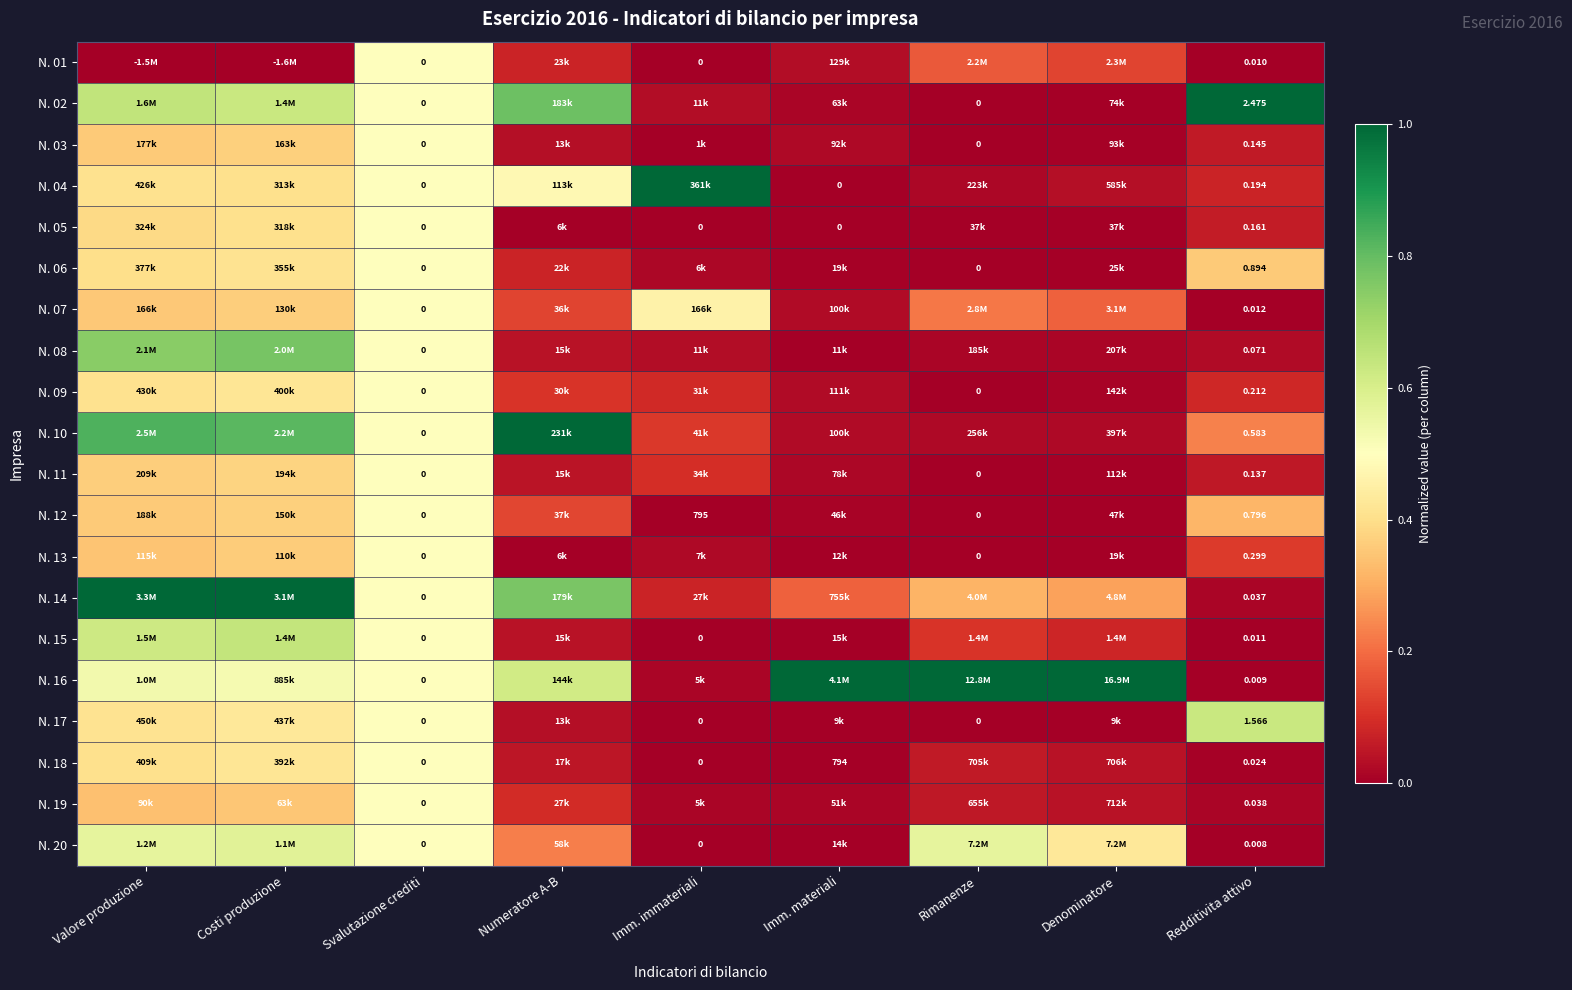

How many series are shown in this chart?

20